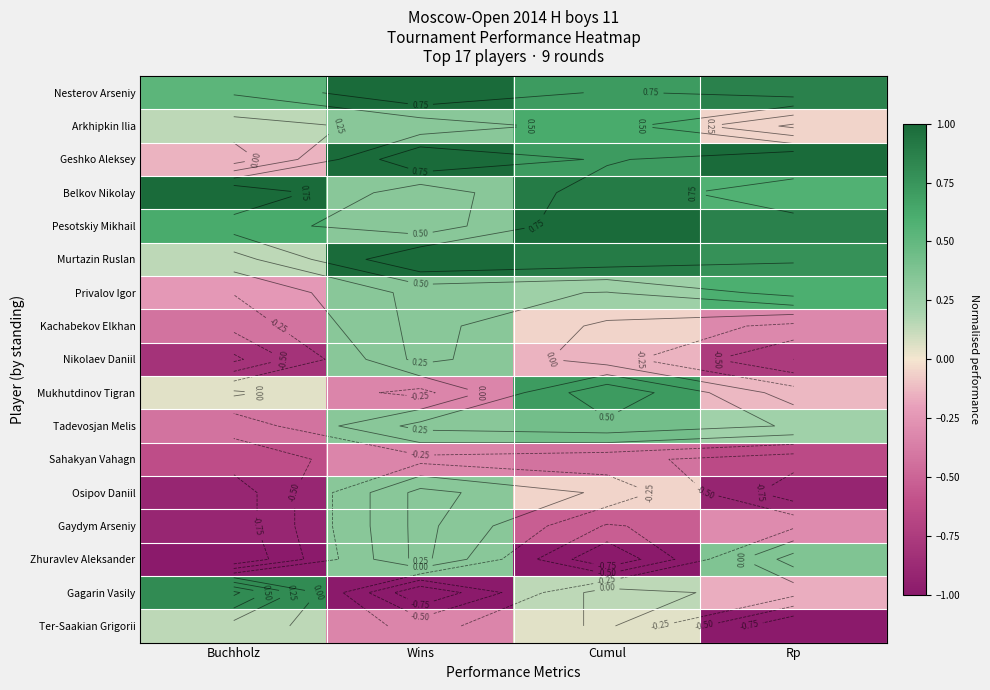

What is the spread (max minus min) of values at Buchholz?

2.0